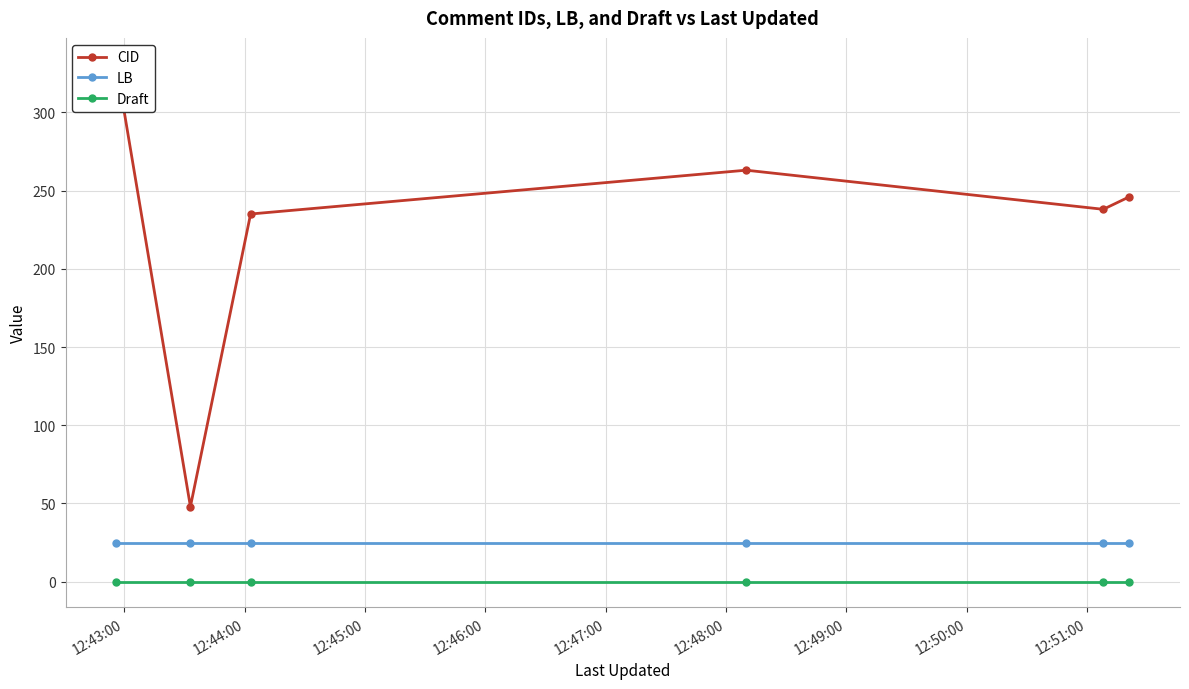

True or false: LB and Draft cross at least once.

False